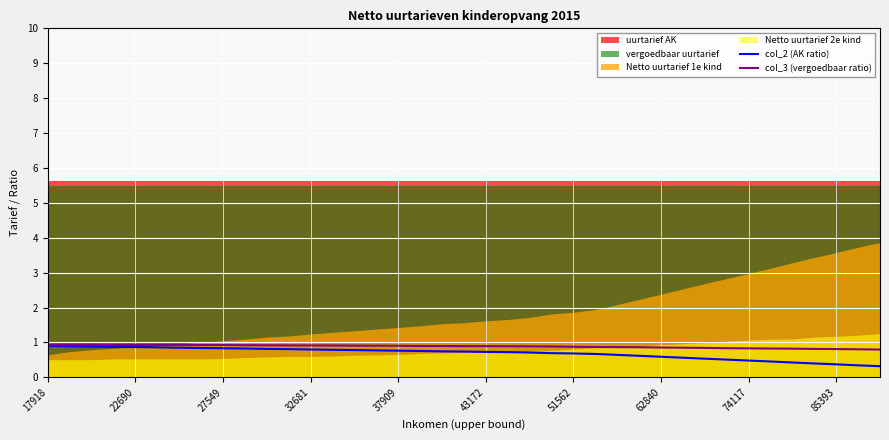

At which label does col_3 (vergoedbaar ratio) reach its peak?

17918